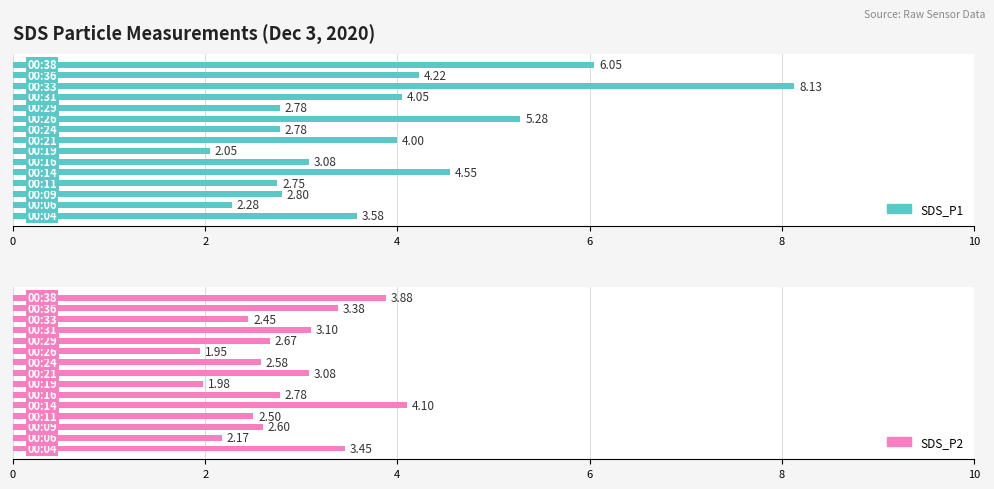

What is the greatest value displayed?

8.1